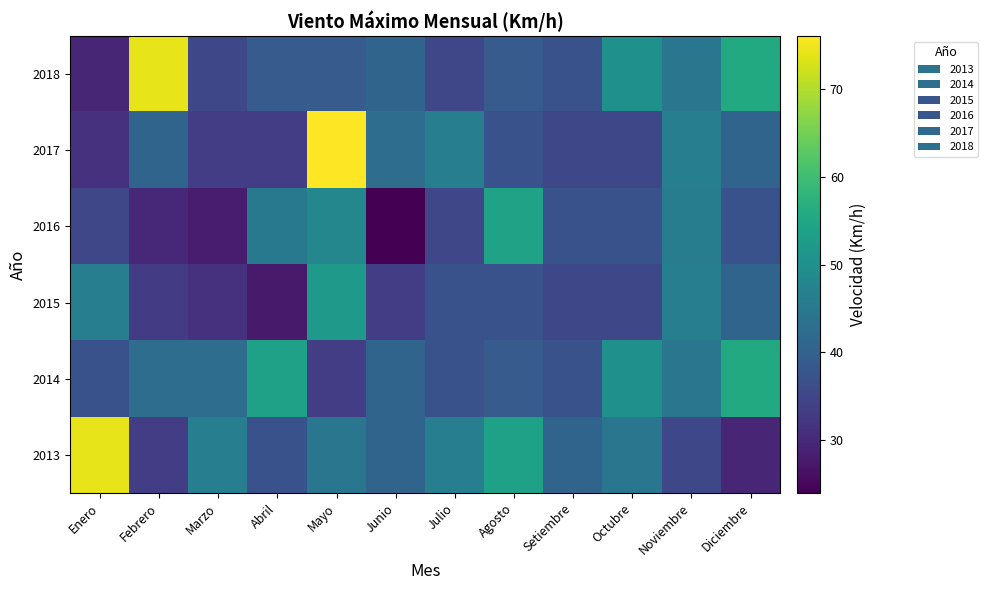

Reading right to left, extract all data points from this chart.

2013: Diciembre=29.6	Noviembre=35.2	Octubre=44.5	Setiembre=40.8	Agosto=53.7	Julio=46.3	Junio=40.8	Mayo=44.5	Abril=37.1	Marzo=46.3	Febrero=33.4	Enero=74.1
2014: Diciembre=55.6	Noviembre=44.5	Octubre=50.0	Setiembre=37.1	Agosto=38.9	Julio=37.1	Junio=40.8	Mayo=33.4	Abril=53.7	Marzo=42.6	Febrero=42.6	Enero=37.1
2015: Diciembre=40.8	Noviembre=46.3	Octubre=35.2	Setiembre=35.2	Agosto=37.1	Julio=37.1	Junio=33.4	Mayo=51.9	Abril=27.8	Marzo=31.5	Febrero=33.0	Enero=46.3
2016: Diciembre=37.0	Noviembre=46.0	Octubre=37.0	Setiembre=37.0	Agosto=54.0	Julio=35.0	Junio=24.0	Mayo=48.0	Abril=45.0	Marzo=28.0	Febrero=30.0	Enero=35.0
2017: Diciembre=40.8	Noviembre=46.3	Octubre=35.2	Setiembre=35.2	Agosto=37.1	Julio=46.3	Junio=42.6	Mayo=76.0	Abril=33.4	Marzo=33.4	Febrero=40.8	Enero=31.5
2018: Diciembre=55.6	Noviembre=44.5	Octubre=50.0	Setiembre=37.1	Agosto=38.9	Julio=35.1	Junio=40.7	Mayo=38.9	Abril=38.9	Marzo=35.2	Febrero=74.1	Enero=29.6